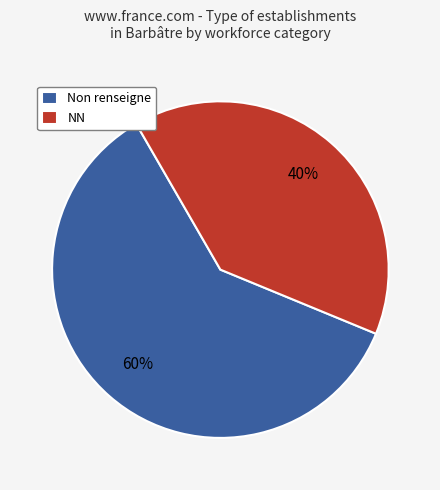

How many segments does this pie chart have?

2